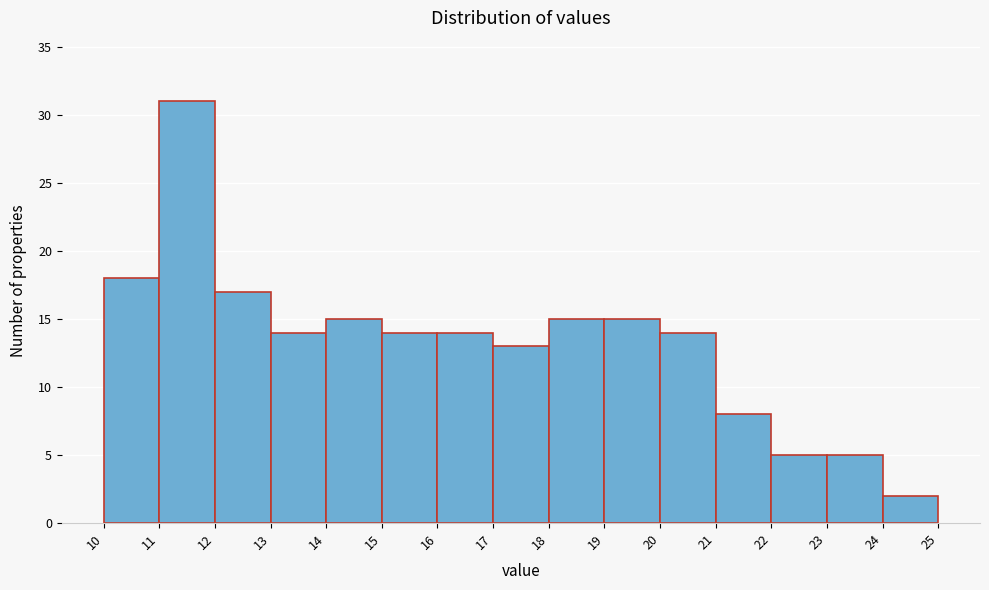

Reading left to right, transcribe this chart: for each bar, give the range it covers on the x-axis and its height. The values are not printed on the chart, so give them approximately, as read against the axis.

10 to 11: 18
11 to 12: 31
12 to 13: 17
13 to 14: 14
14 to 15: 15
15 to 16: 14
16 to 17: 14
17 to 18: 13
18 to 19: 15
19 to 20: 15
20 to 21: 14
21 to 22: 8
22 to 23: 5
23 to 24: 5
24 to 25: 2